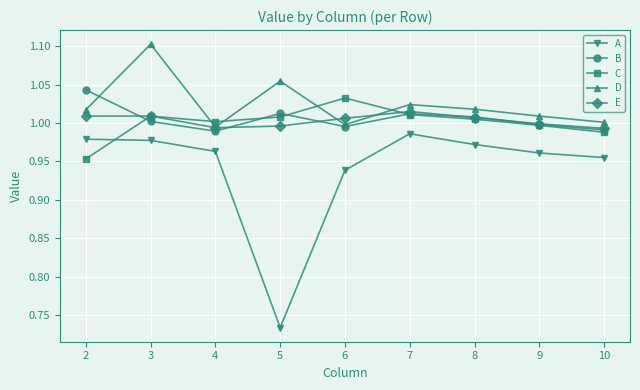

True or false: D and A intersect in this chart.

False